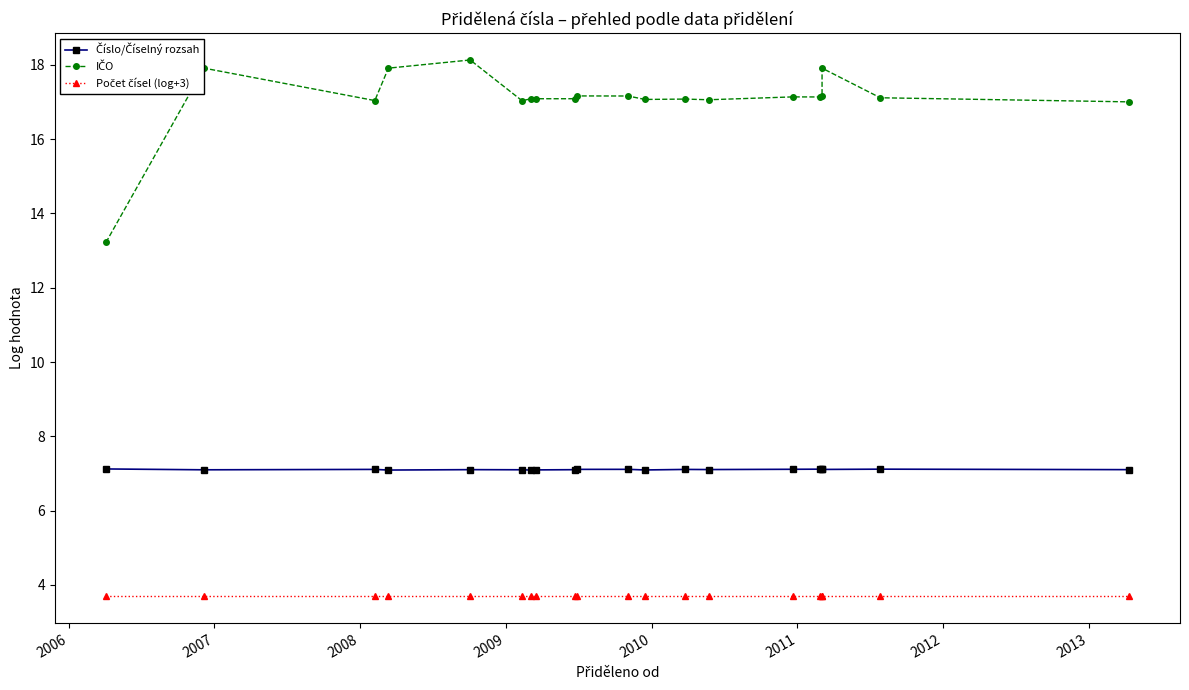

What is the sum of all Číslo/Číselný rozsah values?

142.1